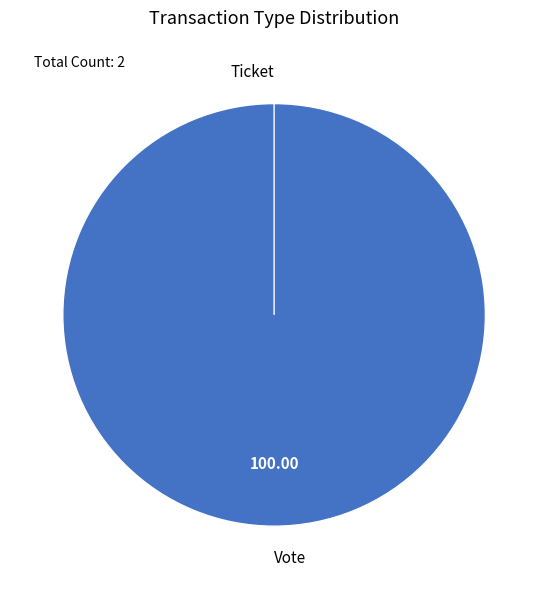

What is the change in value from Vote to Ticket?

-1